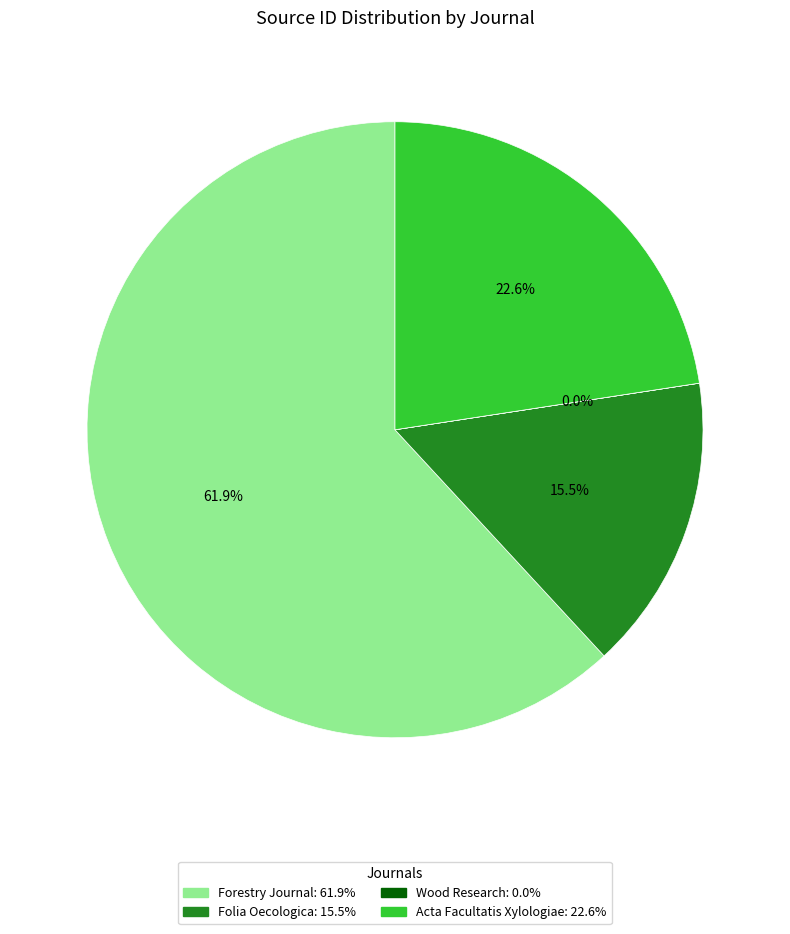

Which slice is the largest?

Forestry Journal